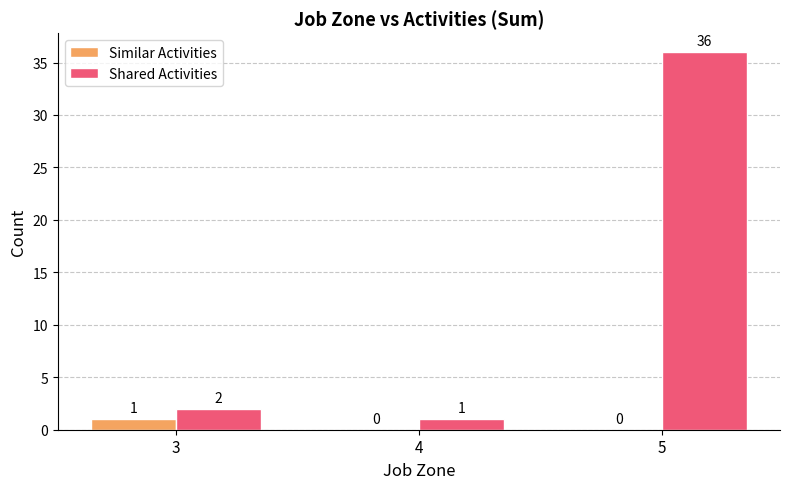

Reading right to left, list all the values displayed in this chart.

Similar Activities: 5=0	4=0	3=1
Shared Activities: 5=36	4=1	3=2